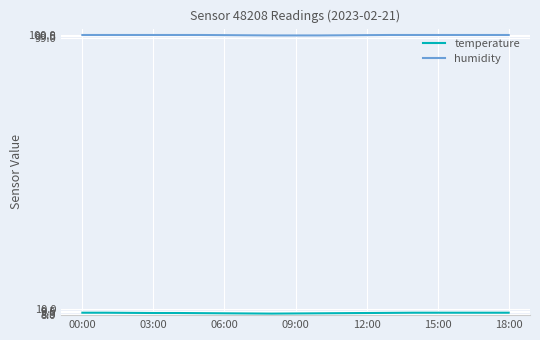

Which series has the largest total across all categories?

humidity